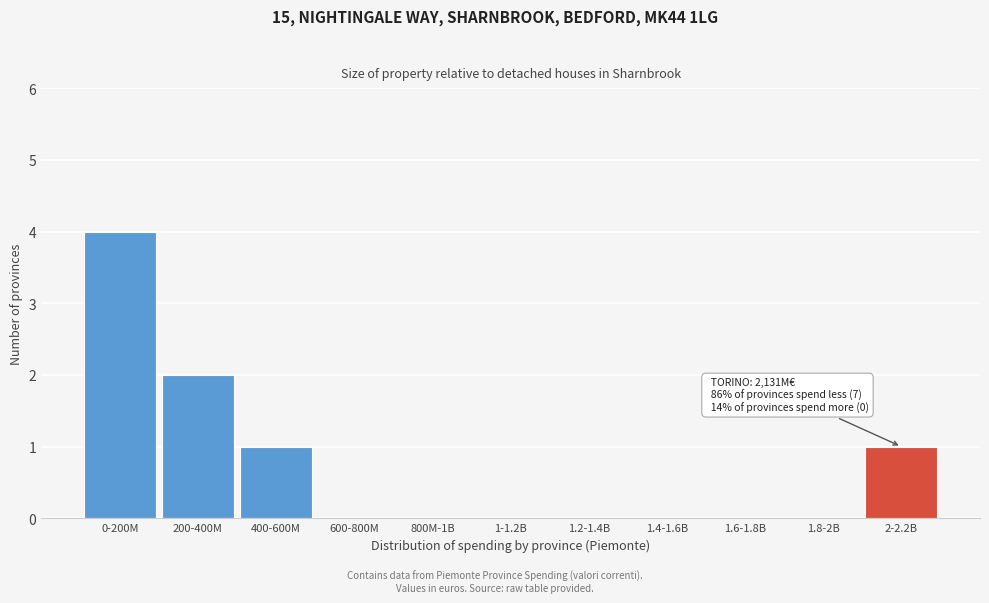

Reading right to left, extract all data points from this chart.

2-2.2B=1	1.8-2B=0	1.6-1.8B=0	1.4-1.6B=0	1.2-1.4B=0	1-1.2B=0	800M-1B=0	600-800M=0	400-600M=1	200-400M=2	0-200M=4